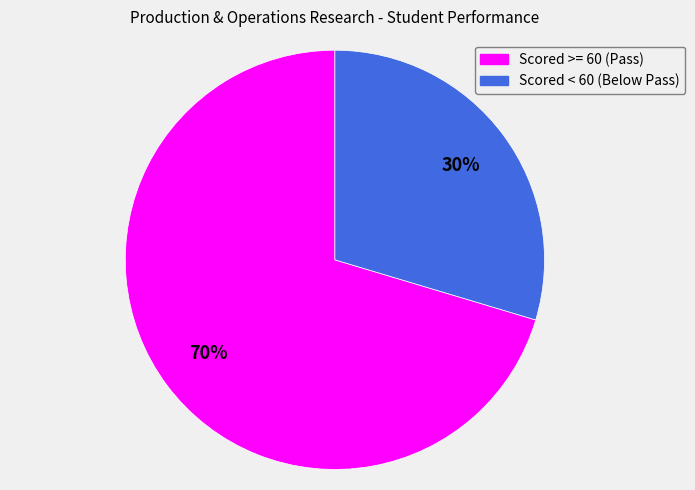

To the nearest percent, what is the average slice percentage?

50%